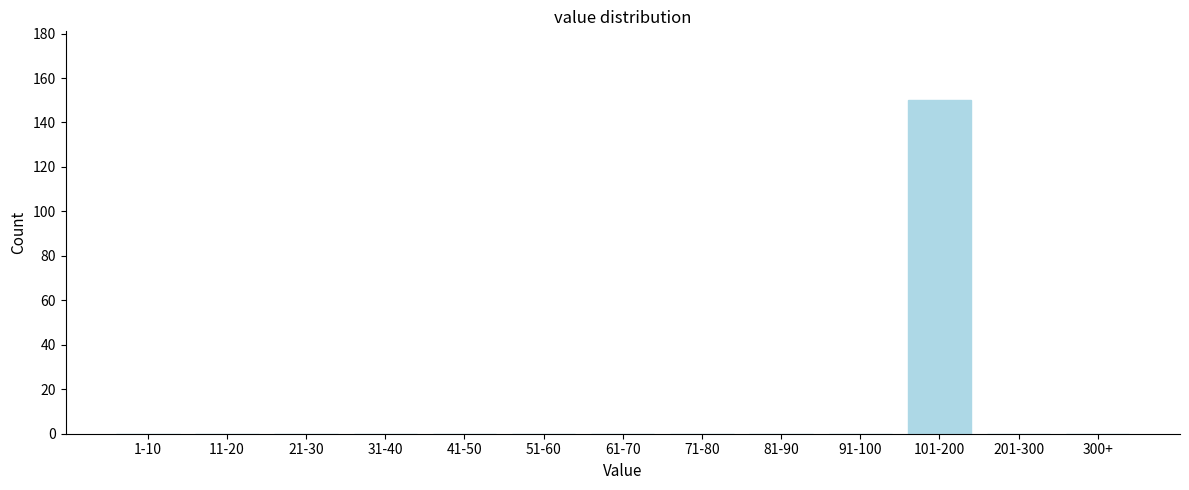

Reading right to left, what are all the values shown in this chart?

300+=0	201-300=0	101-200=150	91-100=0	81-90=0	71-80=0	61-70=0	51-60=0	41-50=0	31-40=0	21-30=0	11-20=0	1-10=0